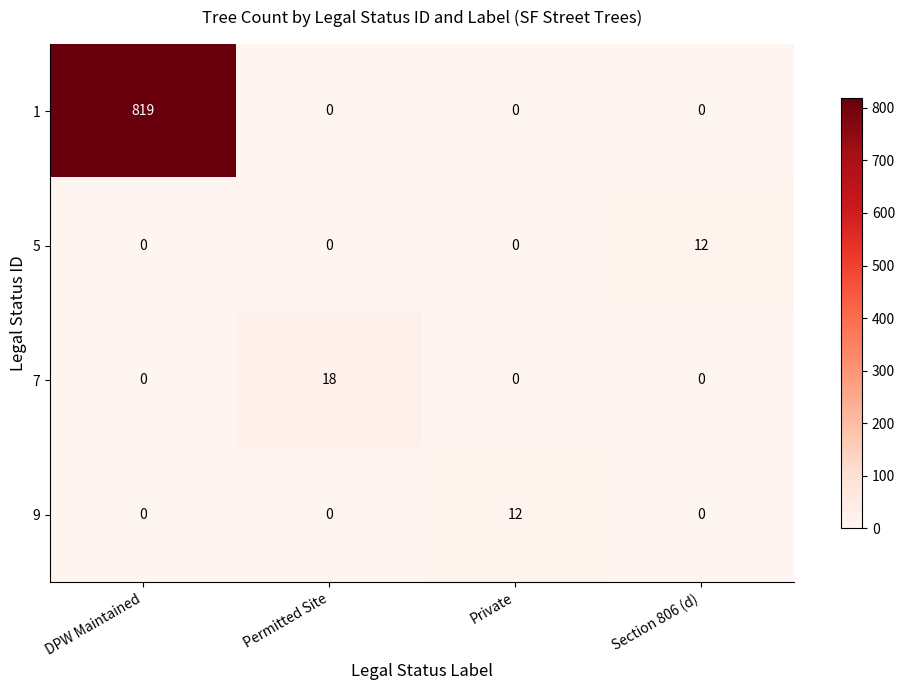

At which category does the chart reach its peak across all series?

DPW Maintained